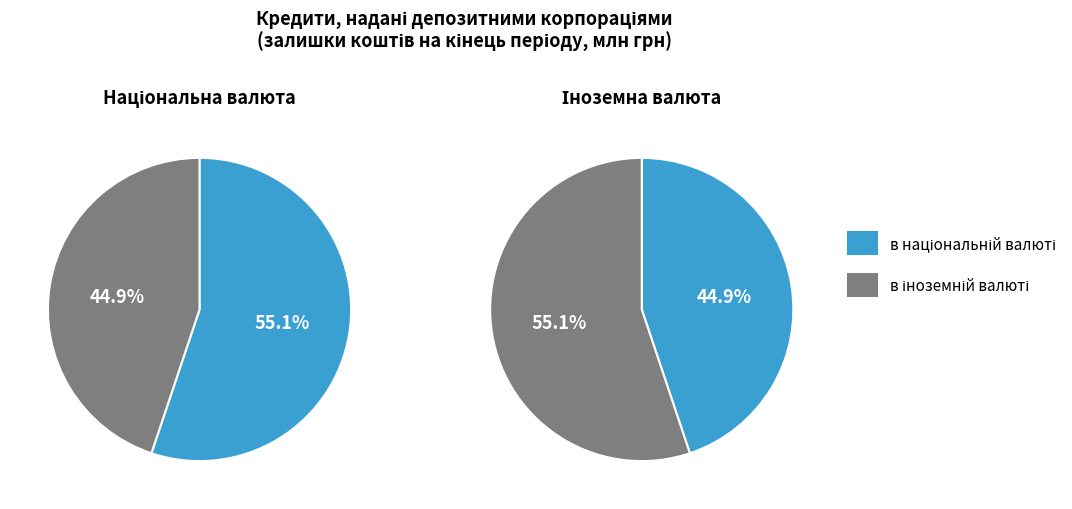

To the nearest percent, what is the average slice percentage?

50%